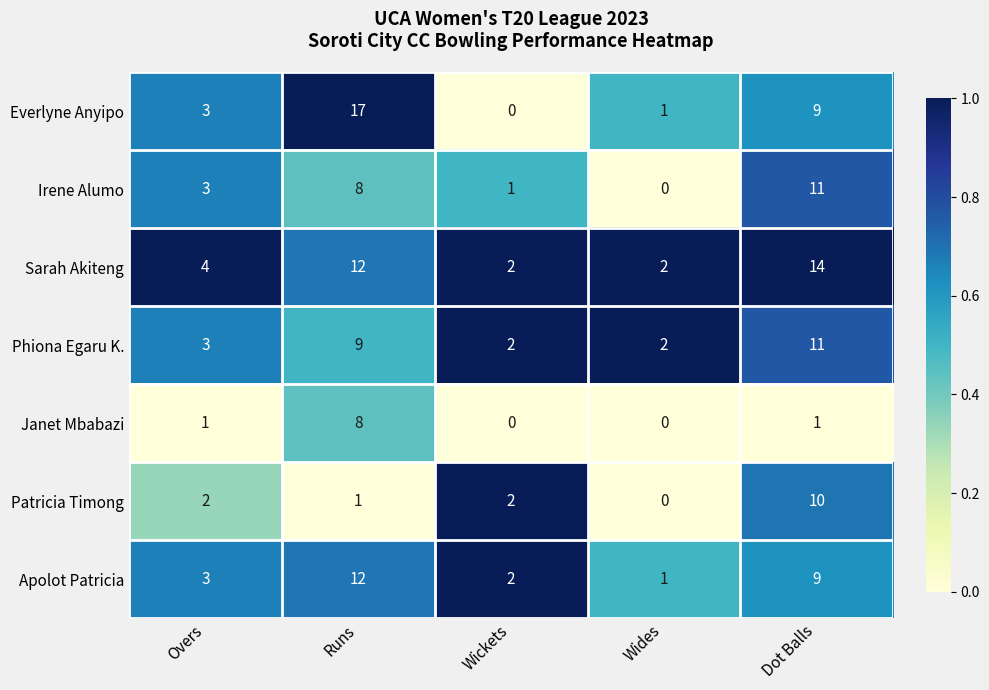

How many Sarah Akiteng values are between 2 and 12?

4